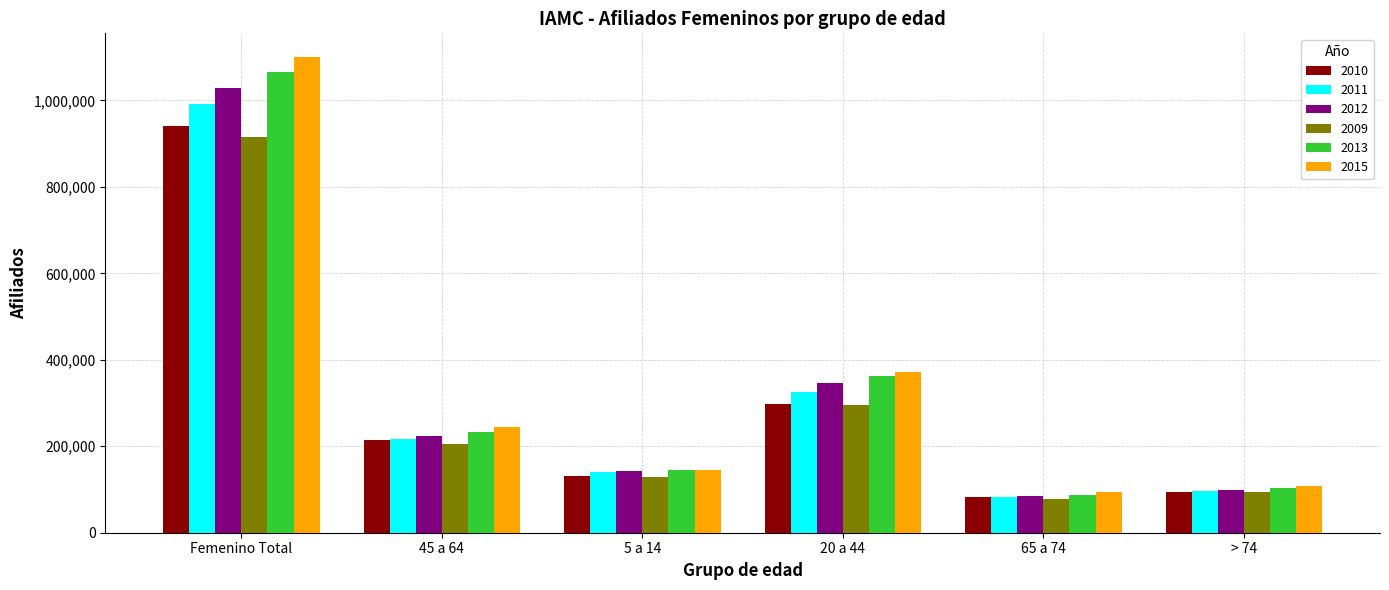

Which series has the largest total across all categories?

2015